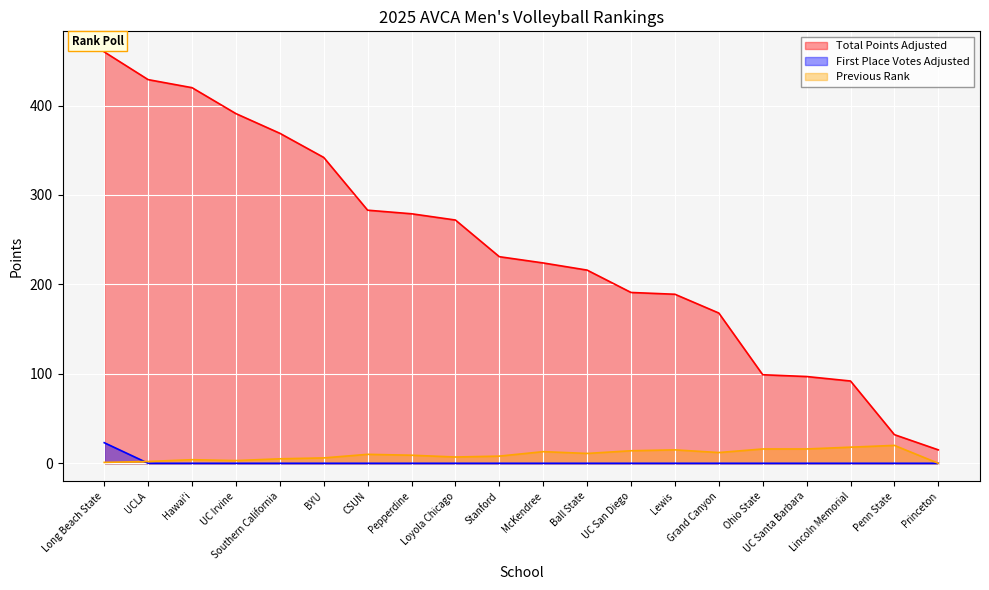

How many lines are shown in the chart?

3